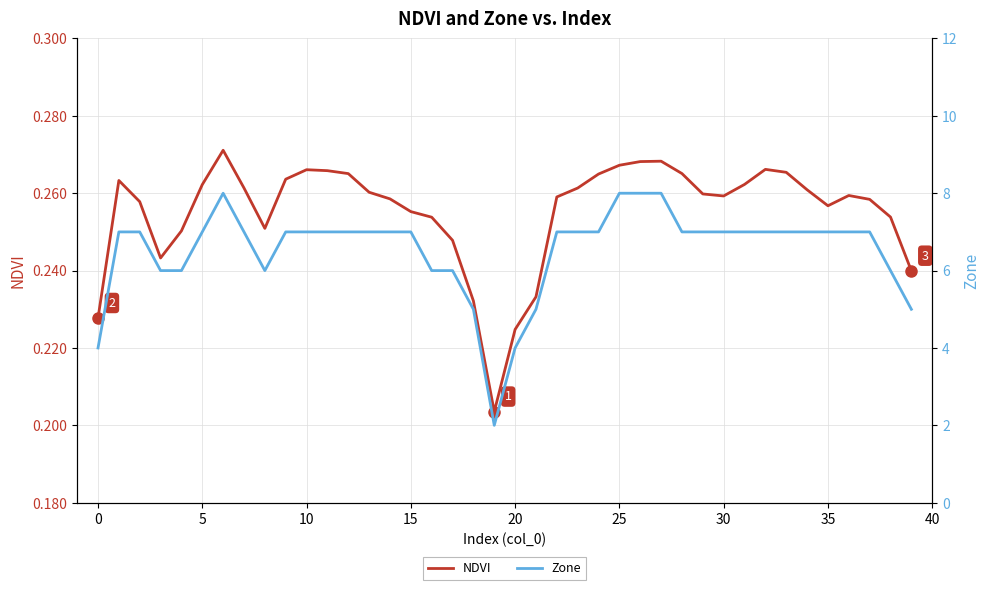

What are all the series names shown in the legend?

NDVI, Zone